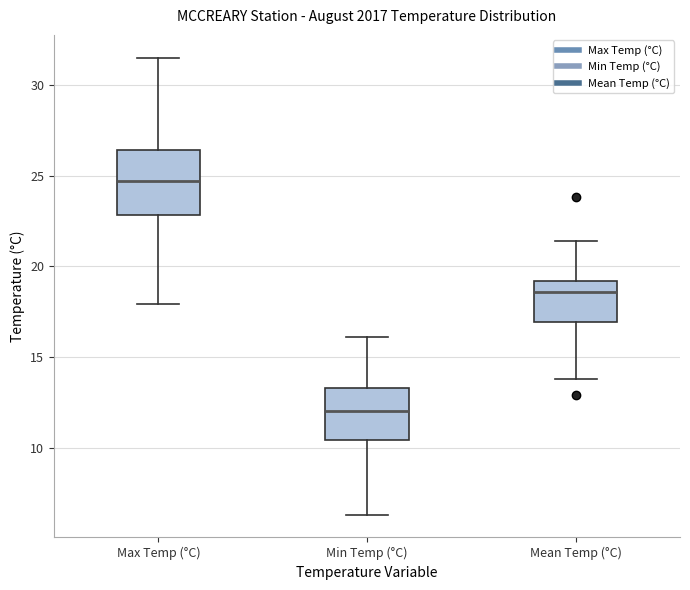

Which box has the lowest median line?

Min Temp (°C)